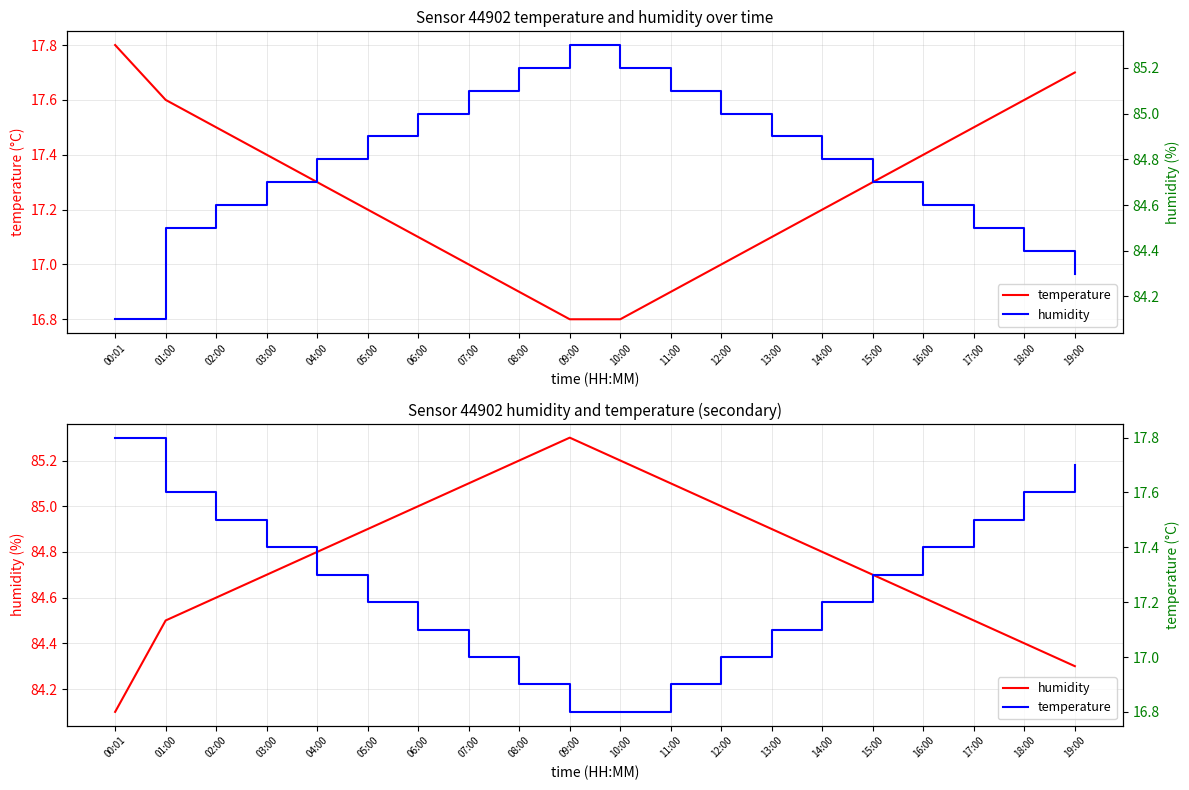

Is this an area chart (filled region under the line)?

No